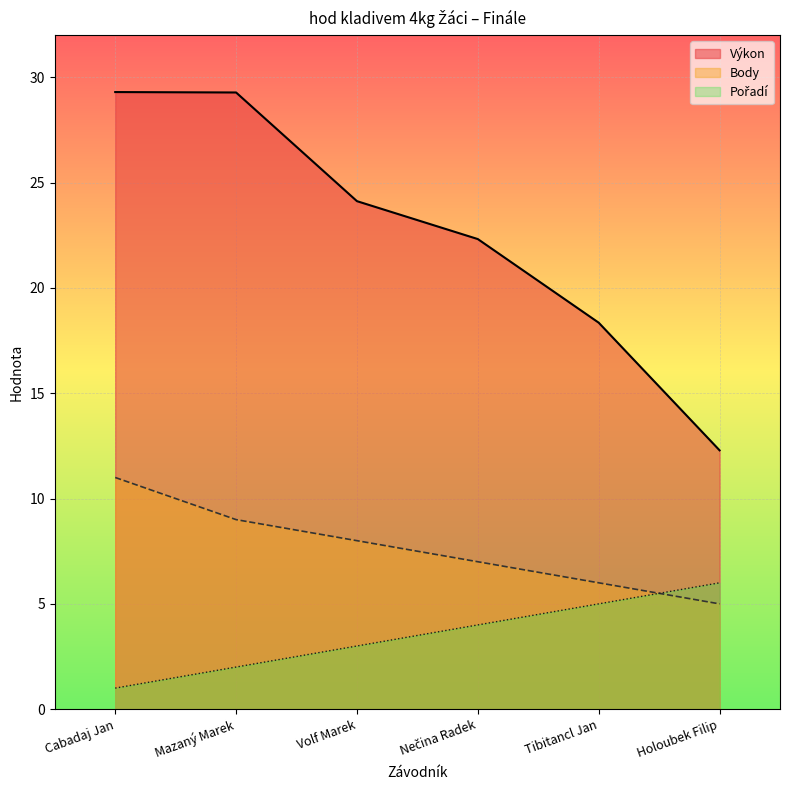

How many data points in Výkon are less than 24?

3